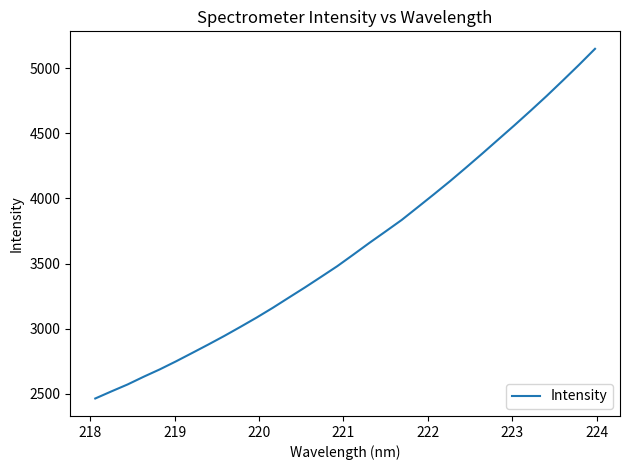

What is the average value?

3625.5